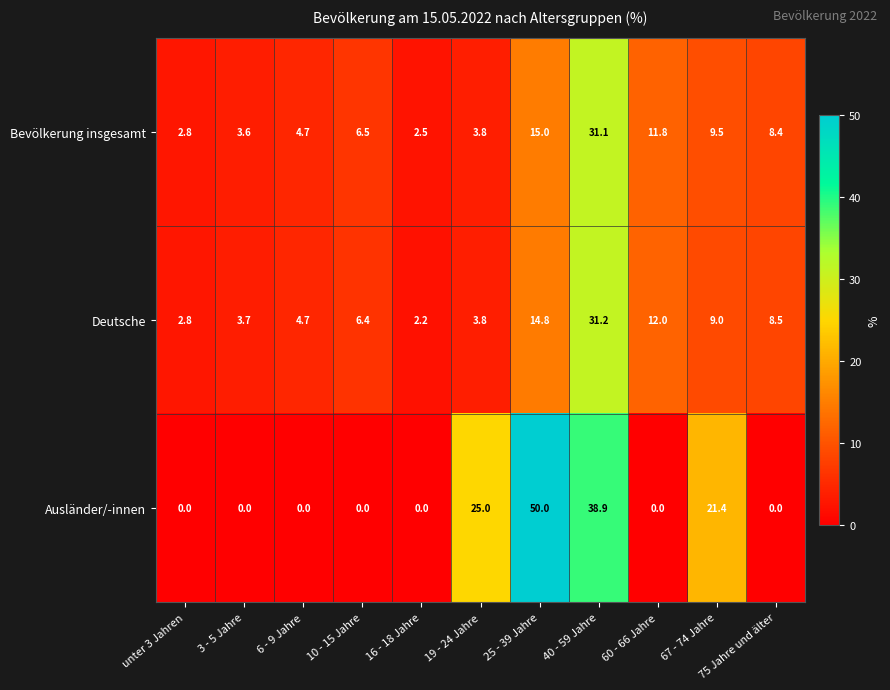

Between 16 - 18 Jahre and 75 Jahre und älter, which series saw the biggest shift?

Deutsche